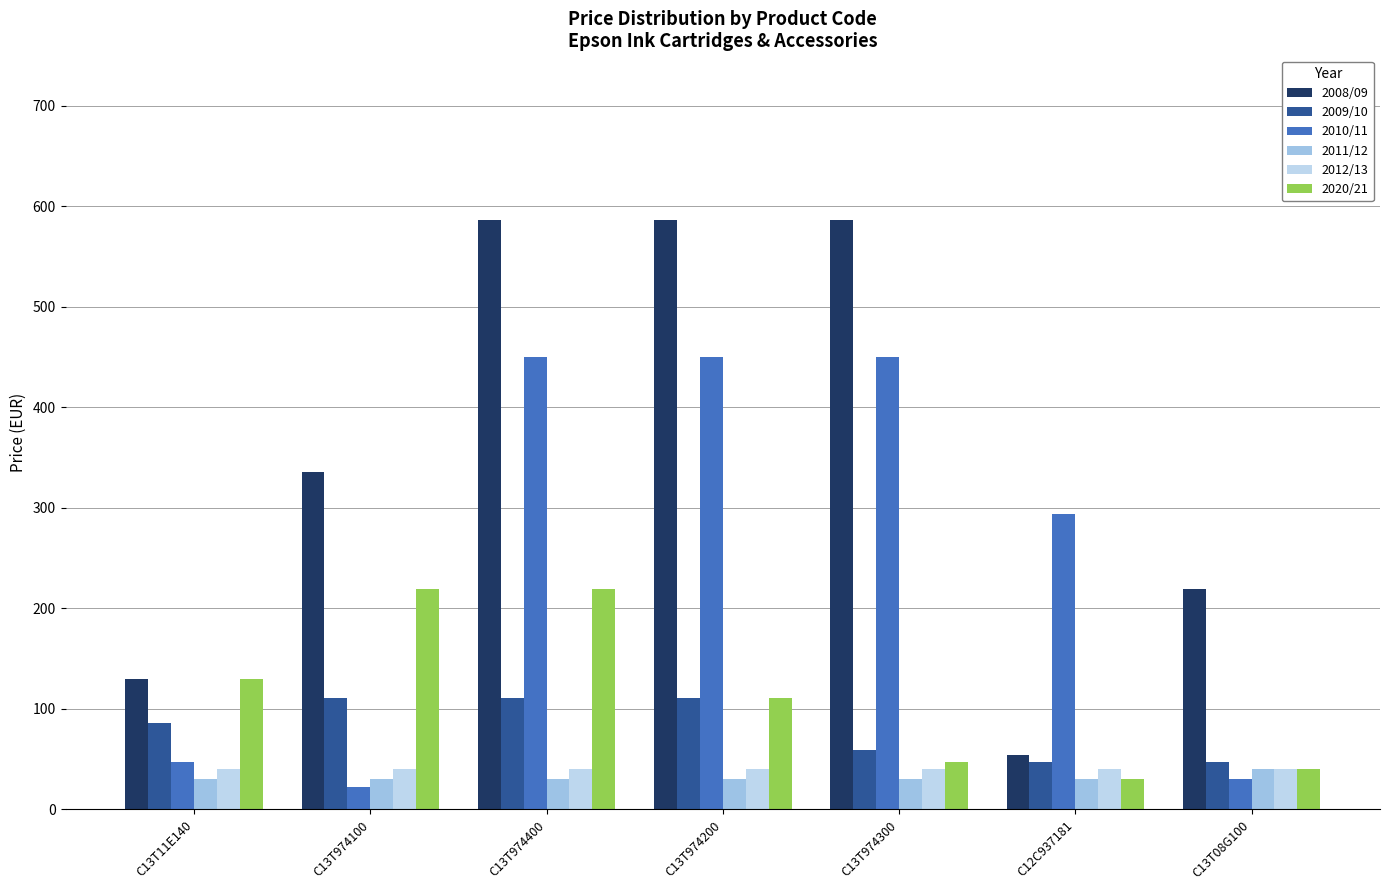

Is the value of 2011/12 at C13T974200 greater than the value of 2010/11 at C13T974400?

No